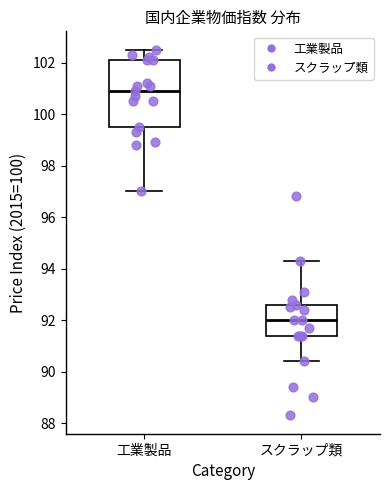

Reading left to right, read every box against the y-axis: the position of its median line, the range the box covers, and the ends of its whiskers. The values are not printed on the chart, so give them approximately, as read against the axis.

工業製品: median 101.0, box 99.6 to 102.2, whiskers 97.0 to 102.6
スクラップ類: median 92.0, box 91.4 to 92.6, whiskers 90.4 to 94.4